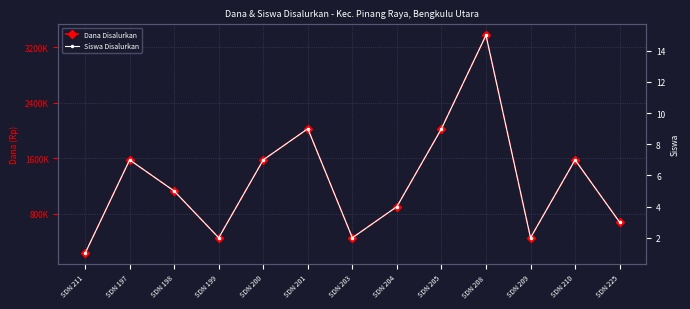

Is the value of Siswa Disalurkan at SDN 209 greater than the value of Dana Disalurkan at SDN 198?

No